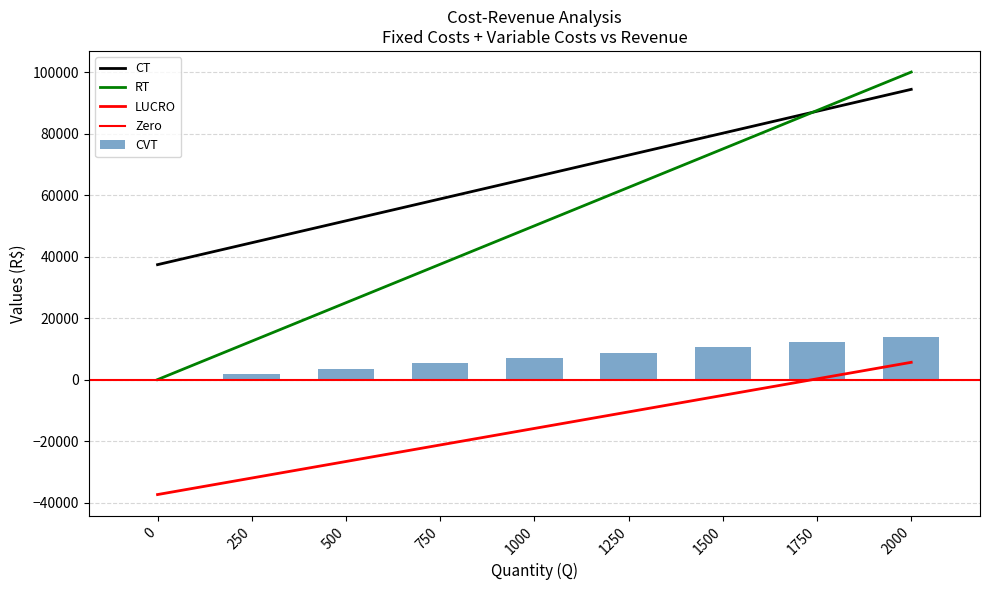

What is the difference between the RT values at 1000 and 500?

10750